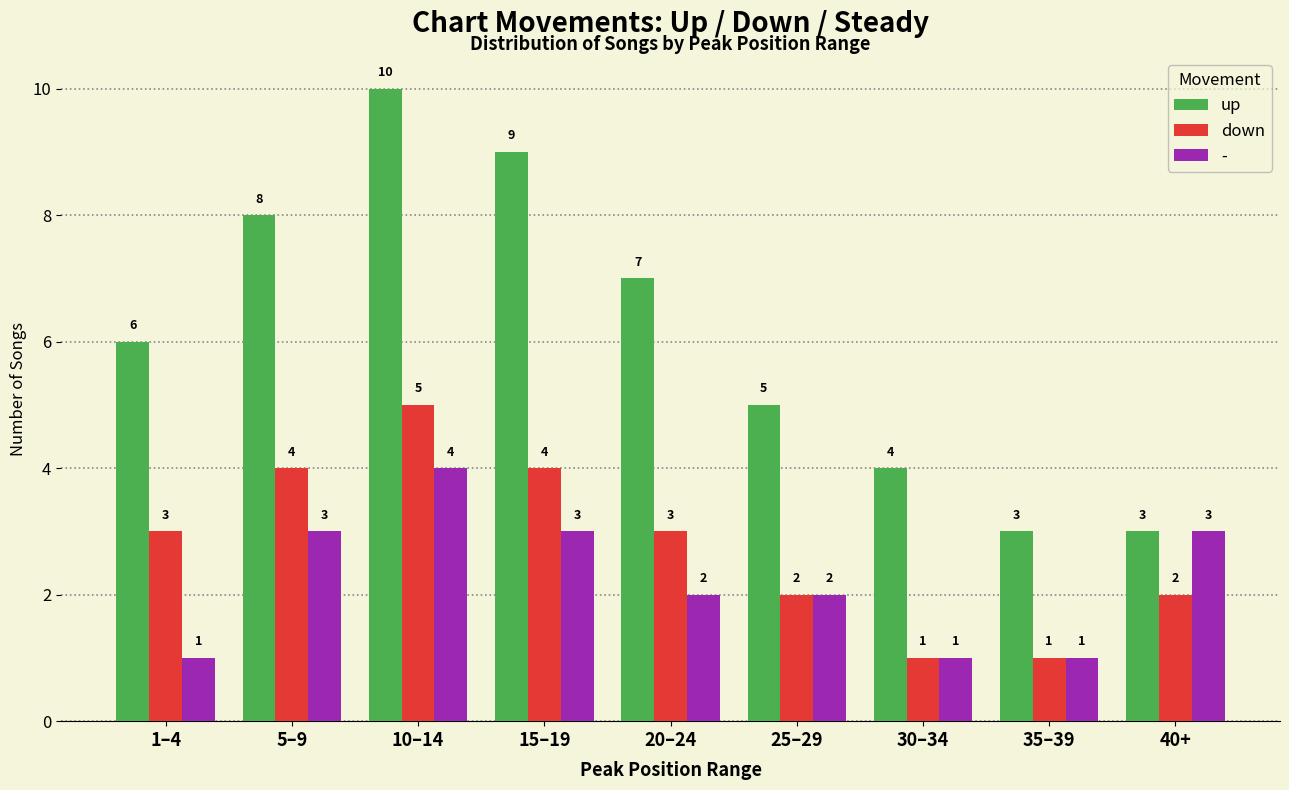

How many values in the down series are below 3?

4